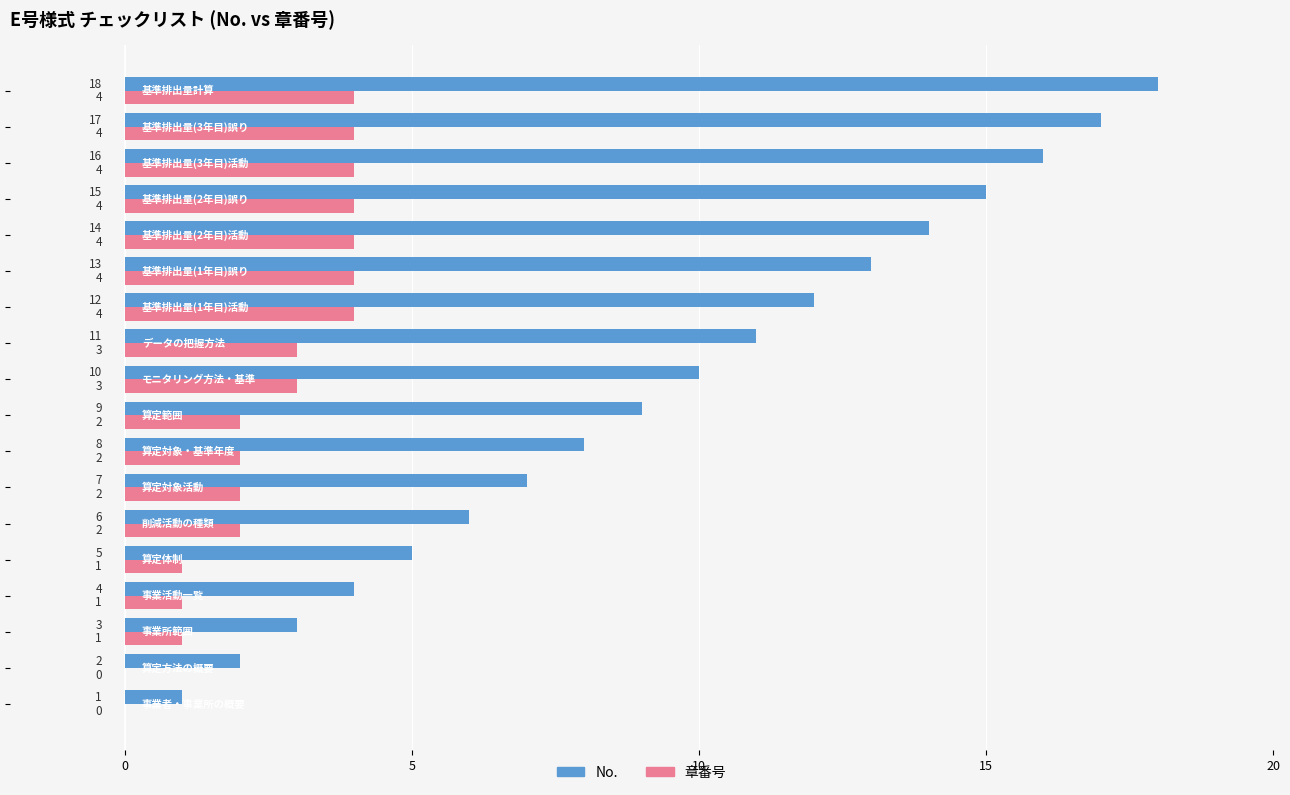

How many 章番号 values are between 1 and 4?

16